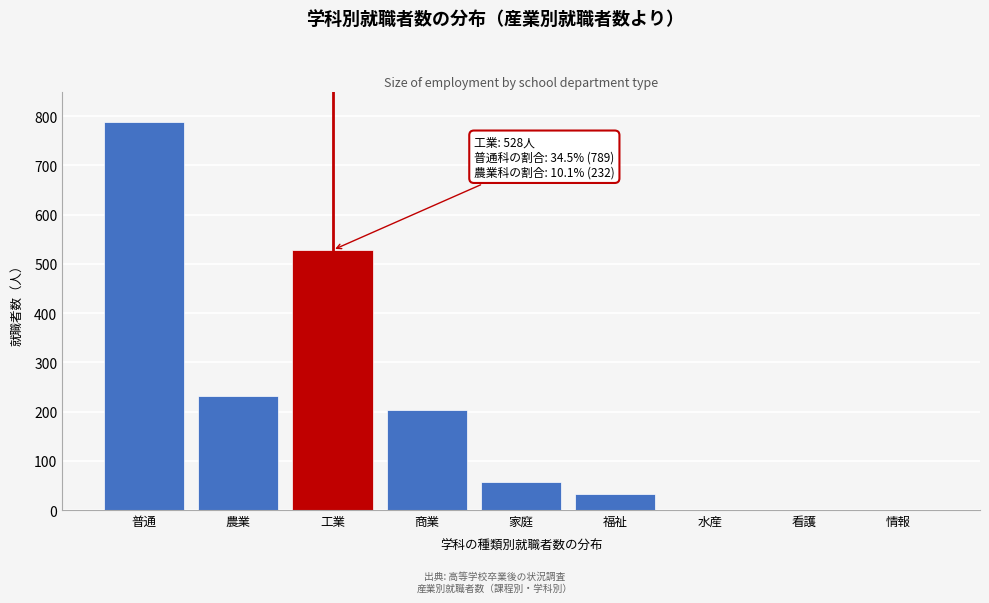

Reading left to right, extract all data points from this chart.

普通=789	農業=232	工業=528	商業=204	家庭=56	福祉=33	水産=0	看護=0	情報=0